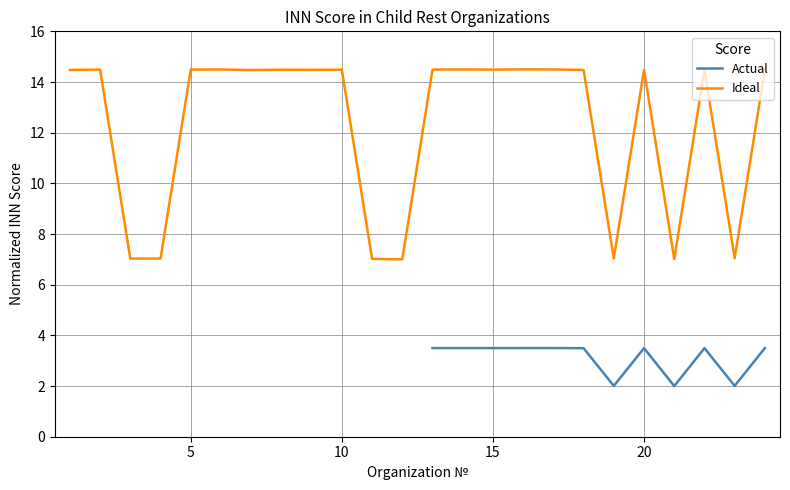

True or false: the data shows 14.5 at 14.

True